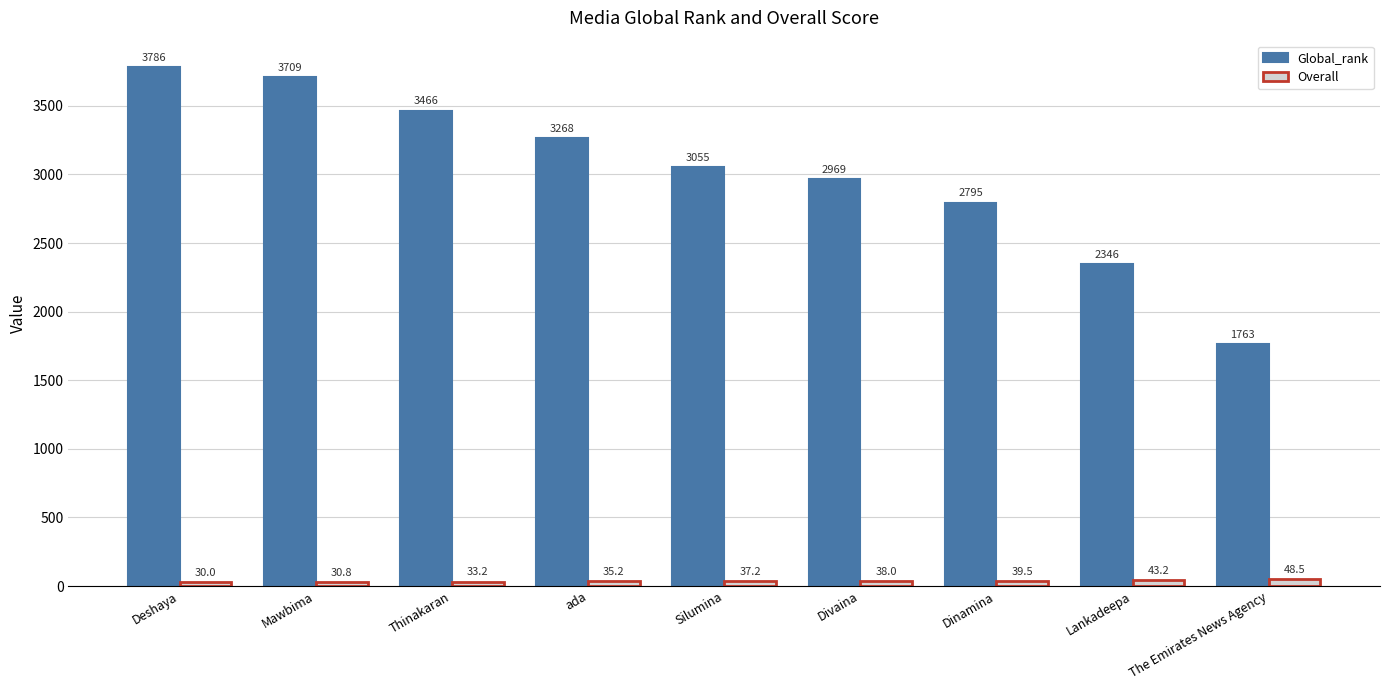

At Divaina, list the series in order from largest to smallest.

Global_rank, Overall